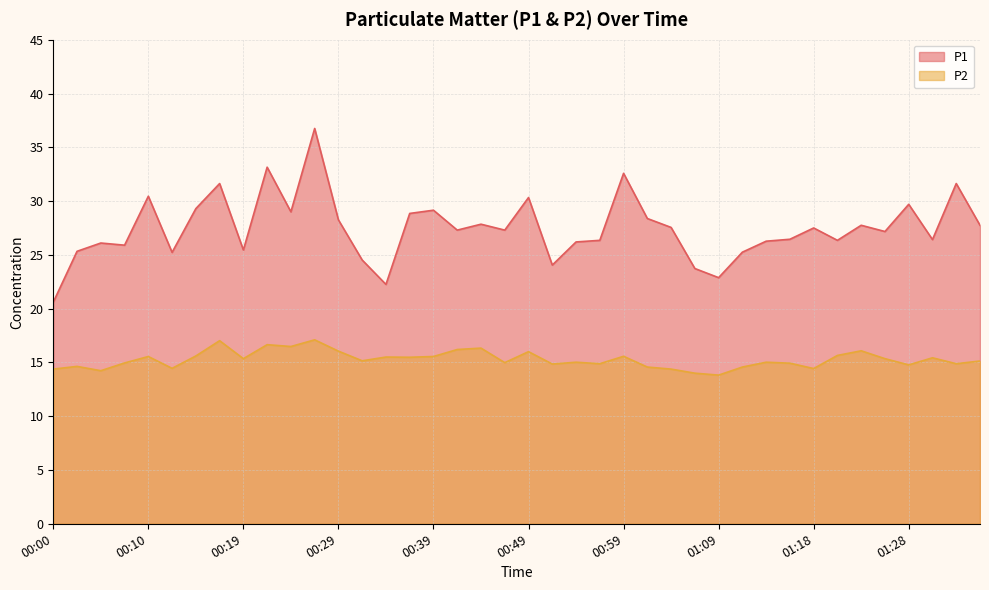

Reading right to left, what are all the values shown in this chart?

P1: 27.8	31.6	26.4	29.7	27.2	27.8	26.4	27.5	26.4	26.3	25.2	22.9	23.7	27.6	28.4	32.6	26.4	26.2	24.1	30.3	27.3	27.9	27.3	29.1	28.9	22.2	24.5	28.2	36.8	29.0	33.1	25.4	31.6	29.3	25.2	30.4	25.9	26.1	25.3	20.6
P2: 15.1	14.9	15.4	14.8	15.3	16.1	15.7	14.4	14.9	15.0	14.6	13.8	14.0	14.4	14.6	15.6	14.9	15.0	14.8	16.0	15.0	16.3	16.2	15.6	15.5	15.5	15.2	16.1	17.1	16.5	16.6	15.3	17.0	15.6	14.4	15.6	14.9	14.2	14.6	14.4